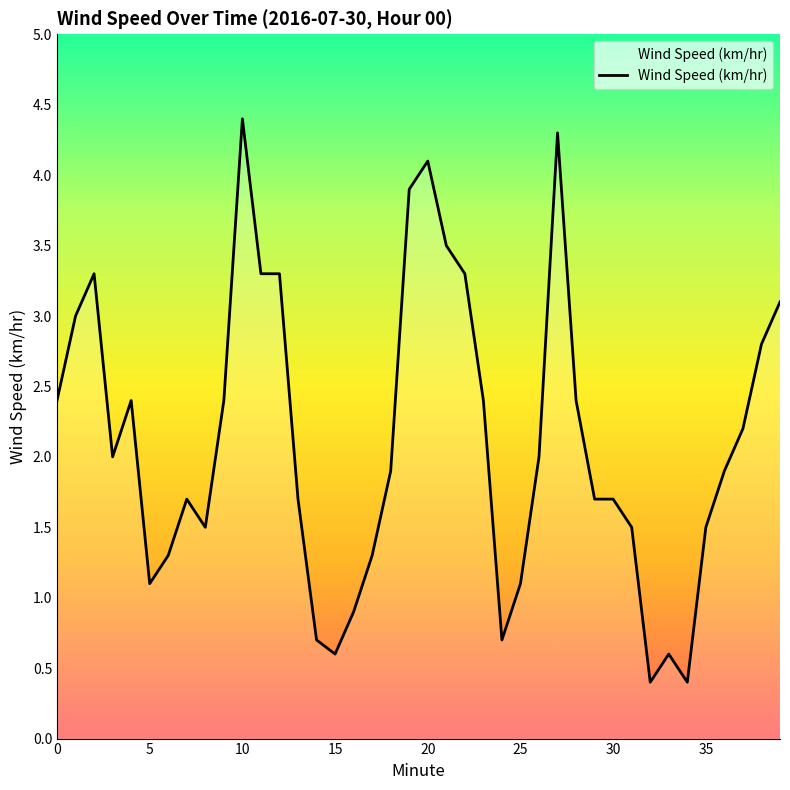

What is the maximum value shown in the chart?

4.4